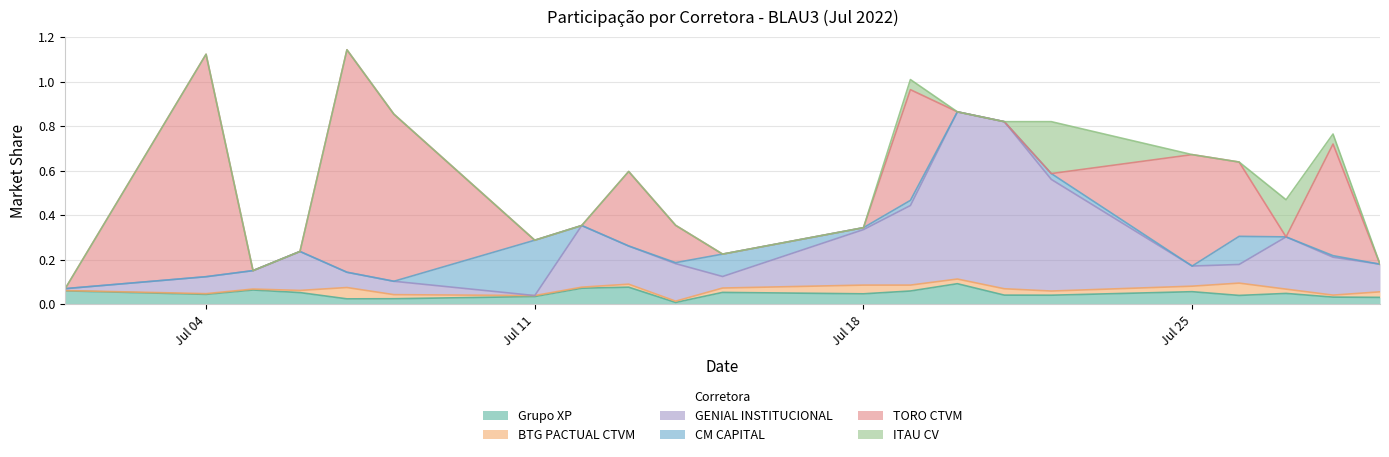

In CM CAPITAL, how many points are higher than both neighbors (excluding endpoints)?

6